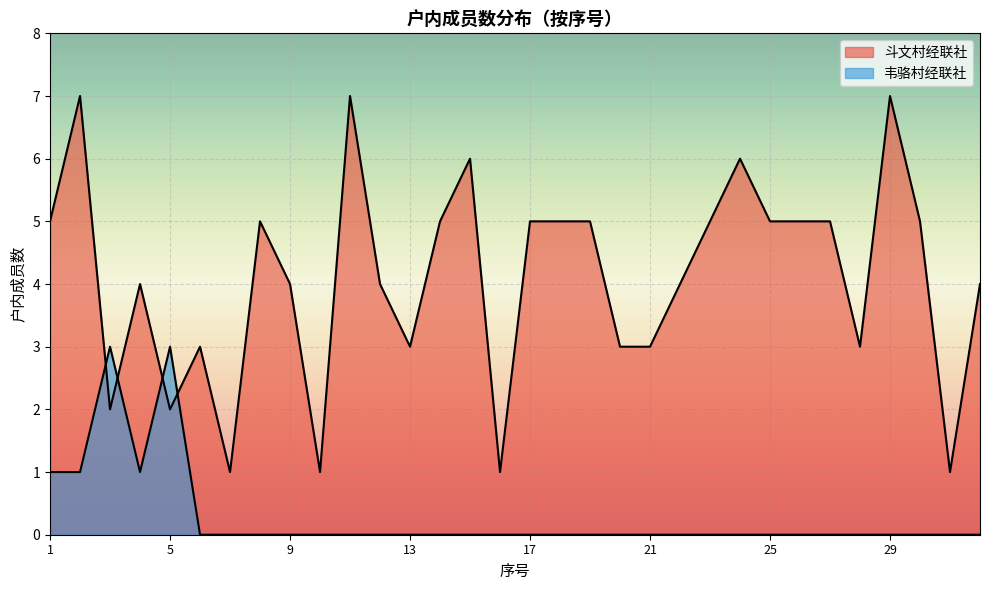

What are all the series names shown in the legend?

斗文村经联社, 韦骆村经联社